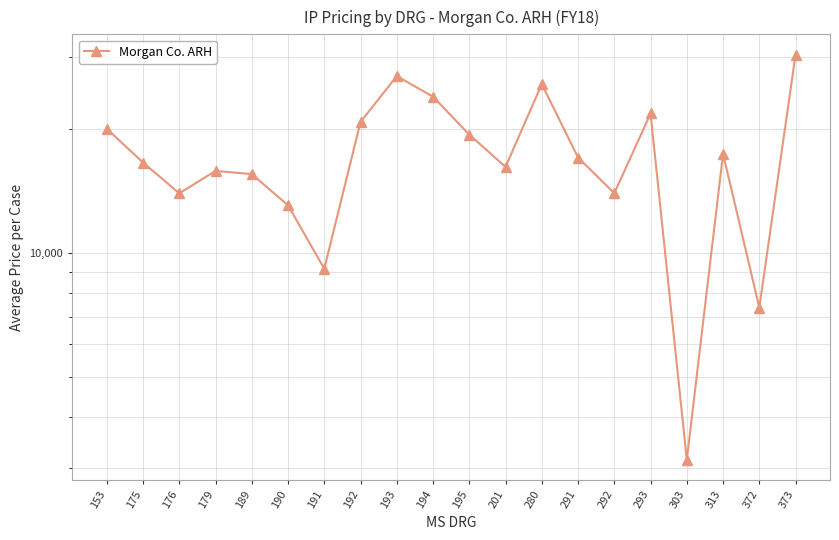

Reading right to left, extract all data points from this chart.

30417.4	7365.7	17450.2	3138.7	21868.1	13987.6	17086.2	25779.0	16212.8	19421.8	24027.5	26961.5	20861.5	9161.8	13069.9	15571.2	15851.7	13978.9	16614.5	20071.4